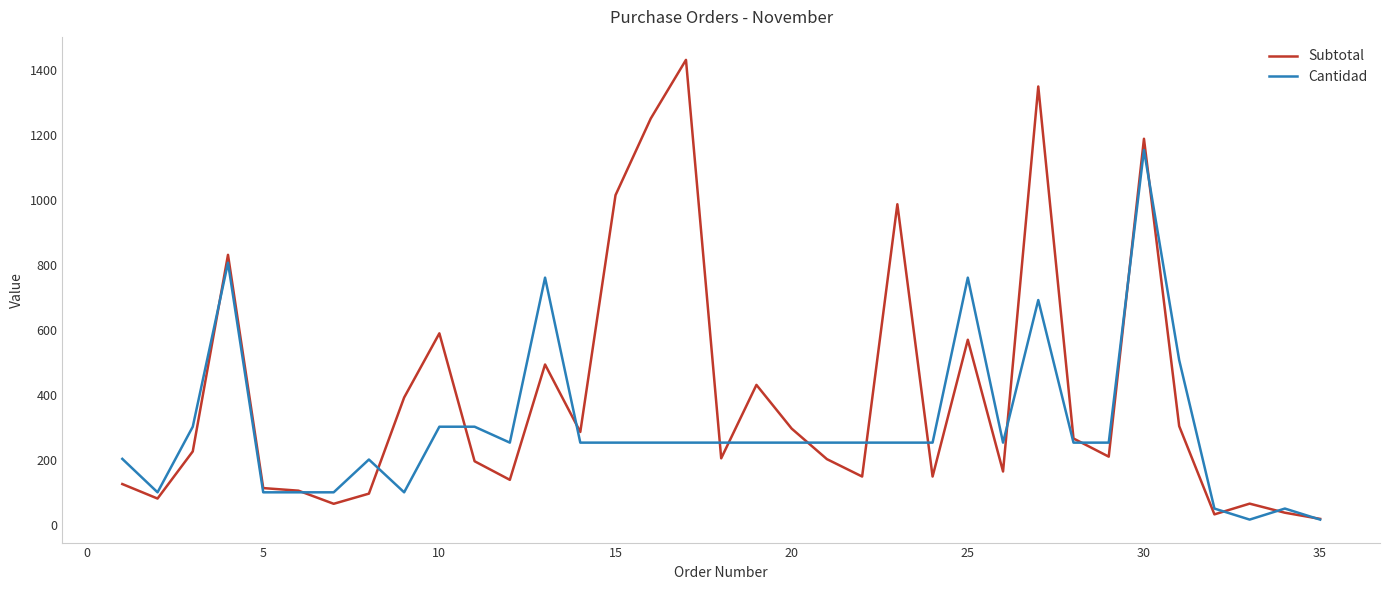

Which series has the largest range (max minus min)?

Subtotal